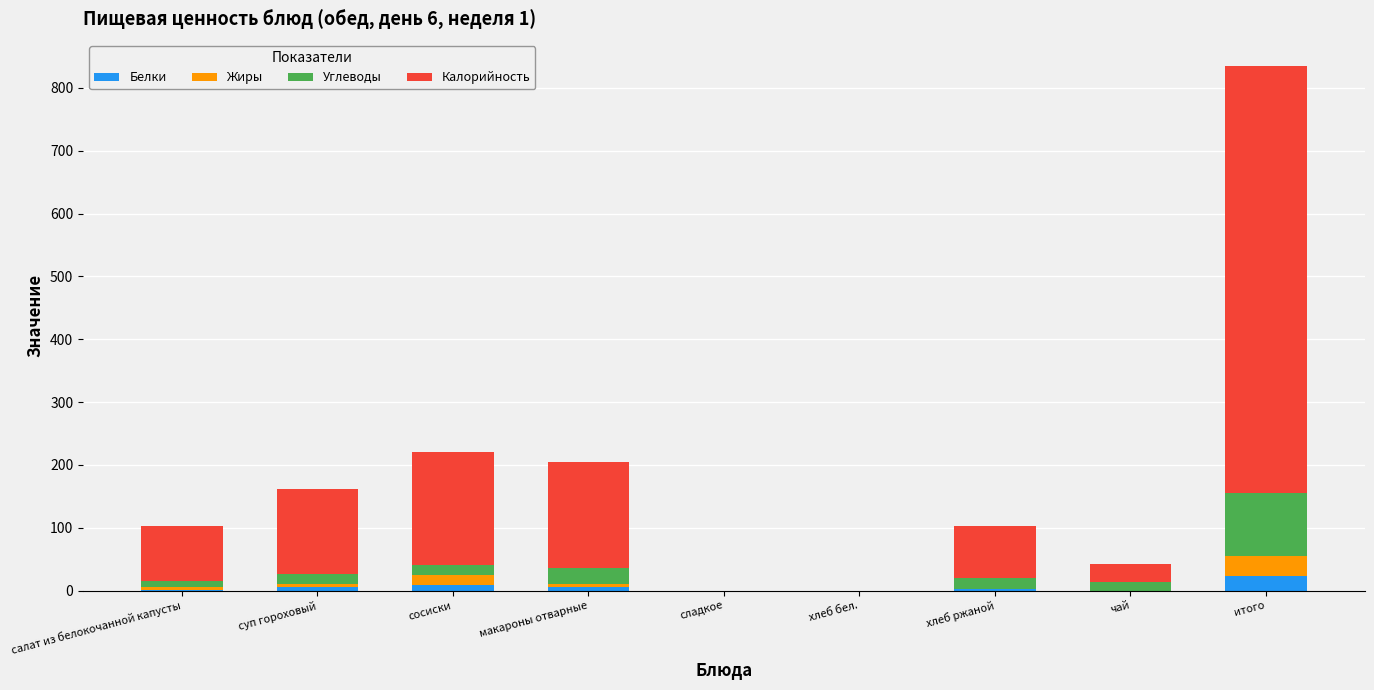

What is the sum of all Белки values?

47.3